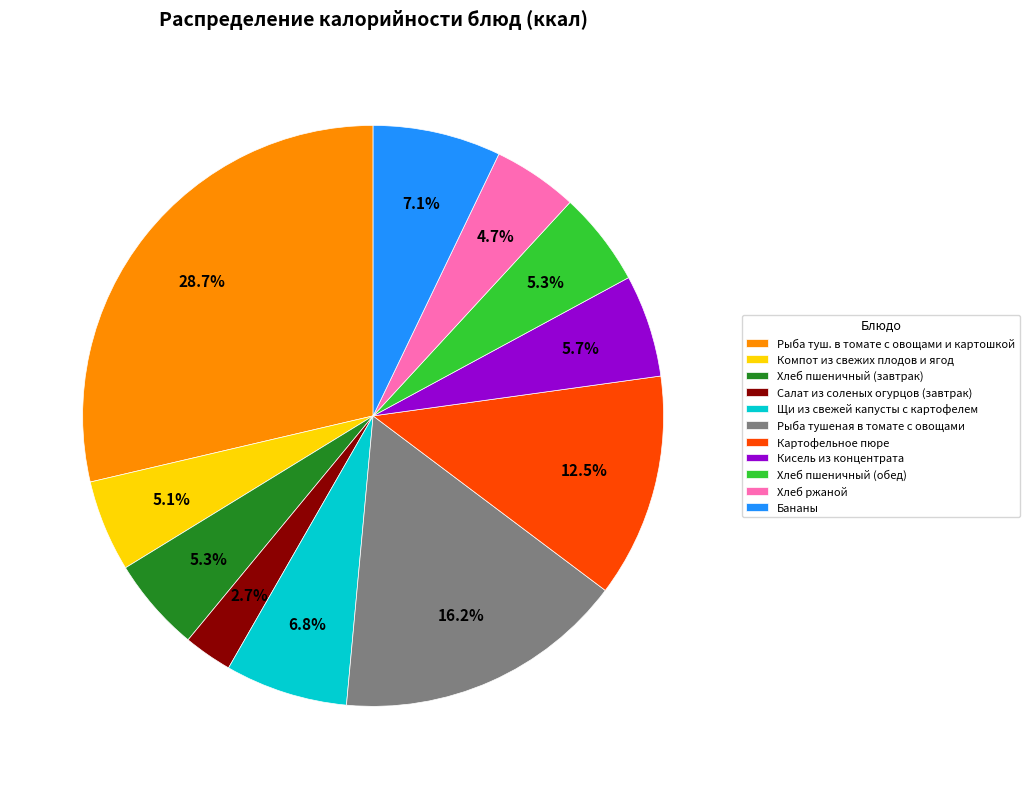

Combined, what portion of the pie is Рыба тушеная в томате с овощами and Картофельное пюре?

28.7%